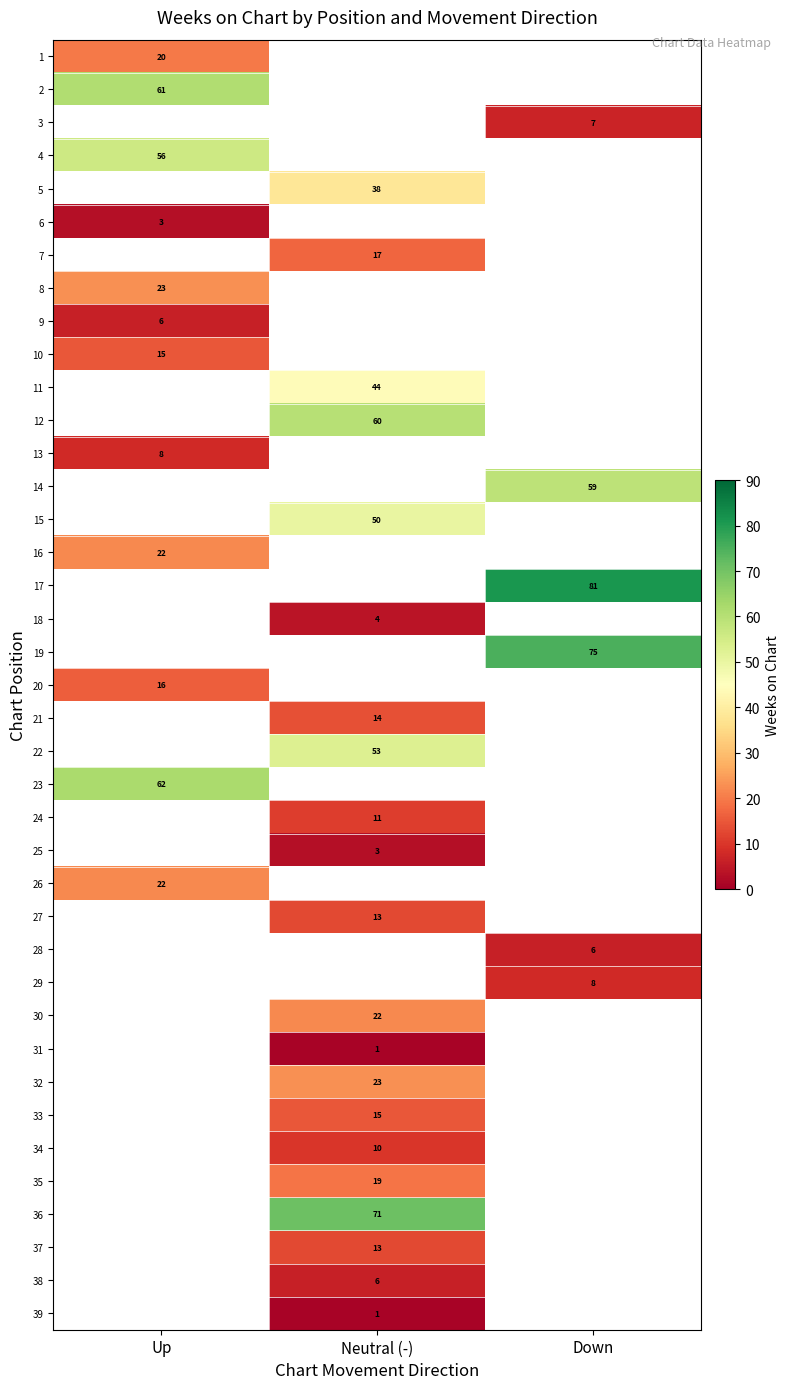

How many categories are shown in the chart?

3